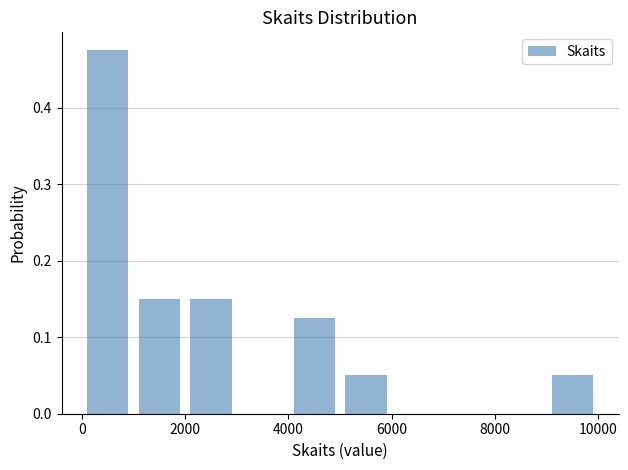

What is the height of the bar covering 2000 to 3000 on the x-axis? Neither the bar edges nor the heights are printed on the chart, so give them approximately, as read against the axes.

0.15